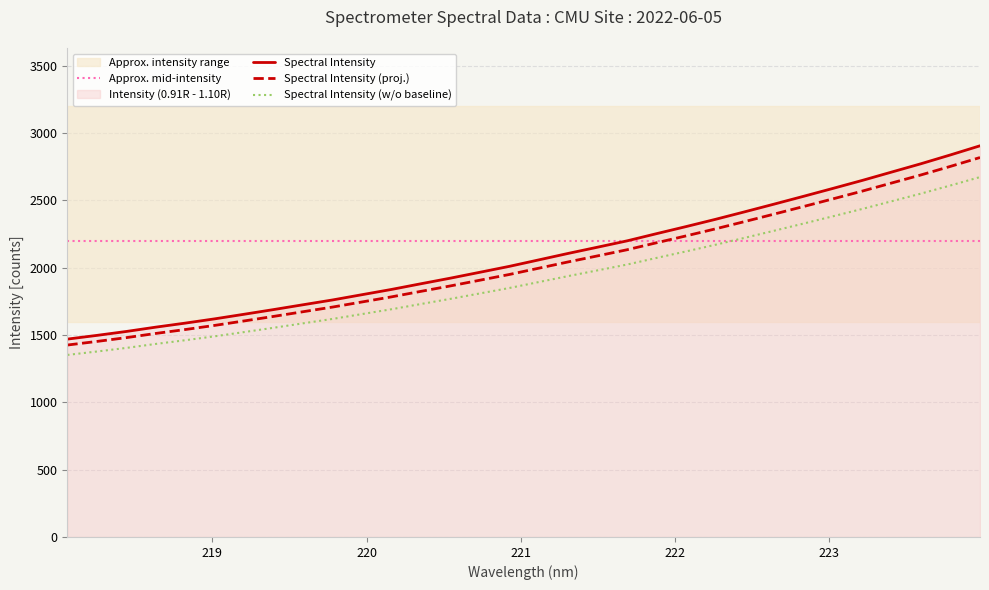

What is the ratio of the value at 221.1174 to the value at 218.0596?

1.4